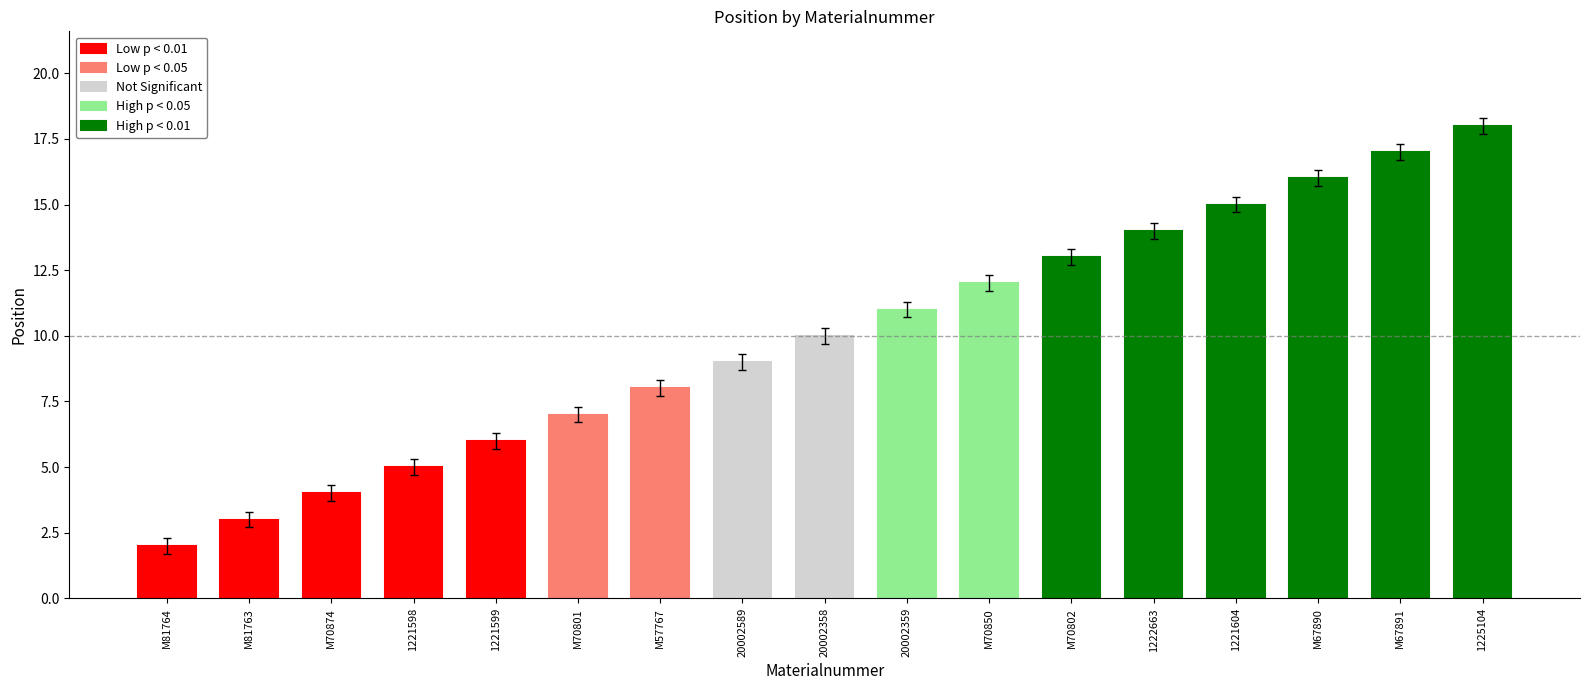

Where is the data nearest to the value 9?

20002589